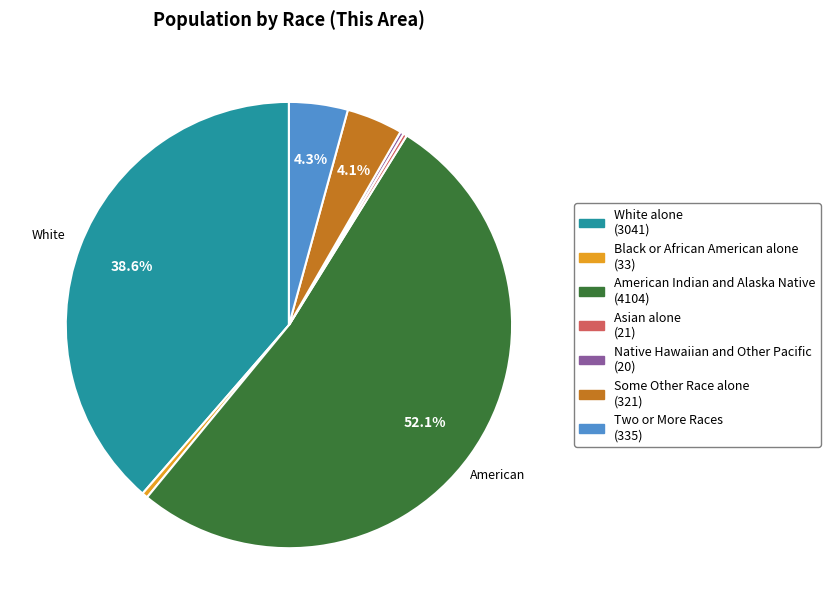

How much of the chart is everything except Two or More Races?

95.7%